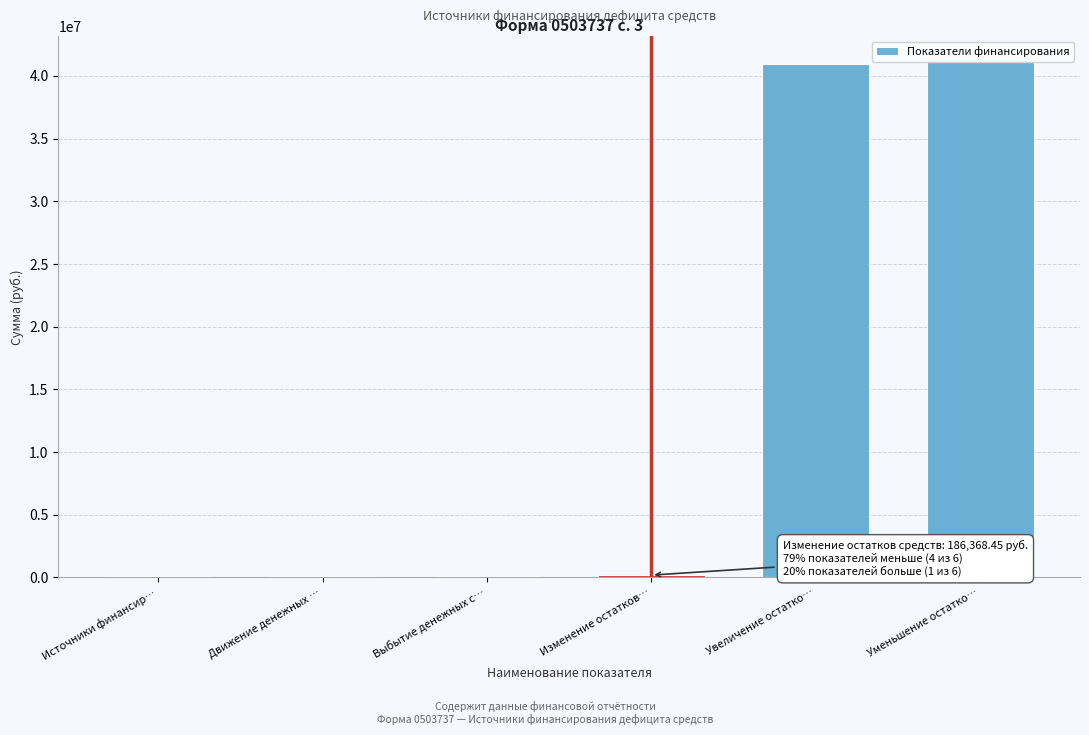

Which has a higher value, Увеличение остатко… or Источники финансир…?

Увеличение остатко…